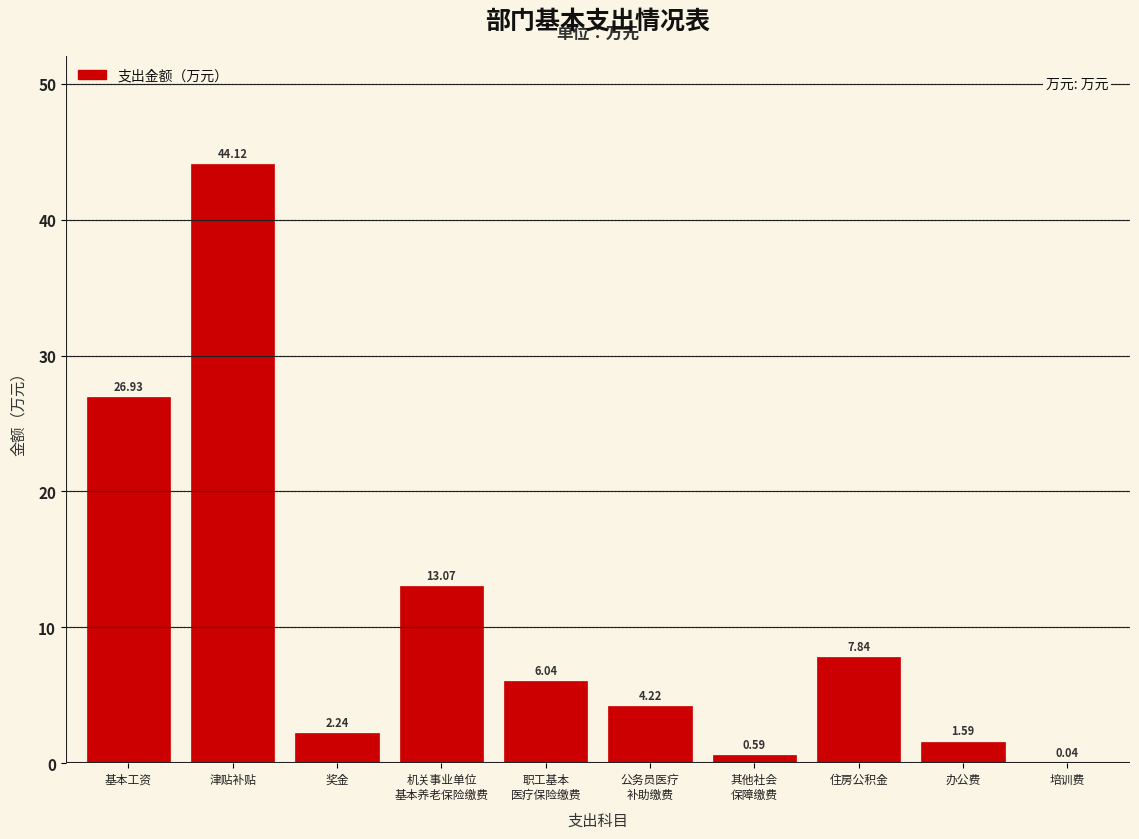

Between 住房公积金 and 办公费, which is larger?

住房公积金